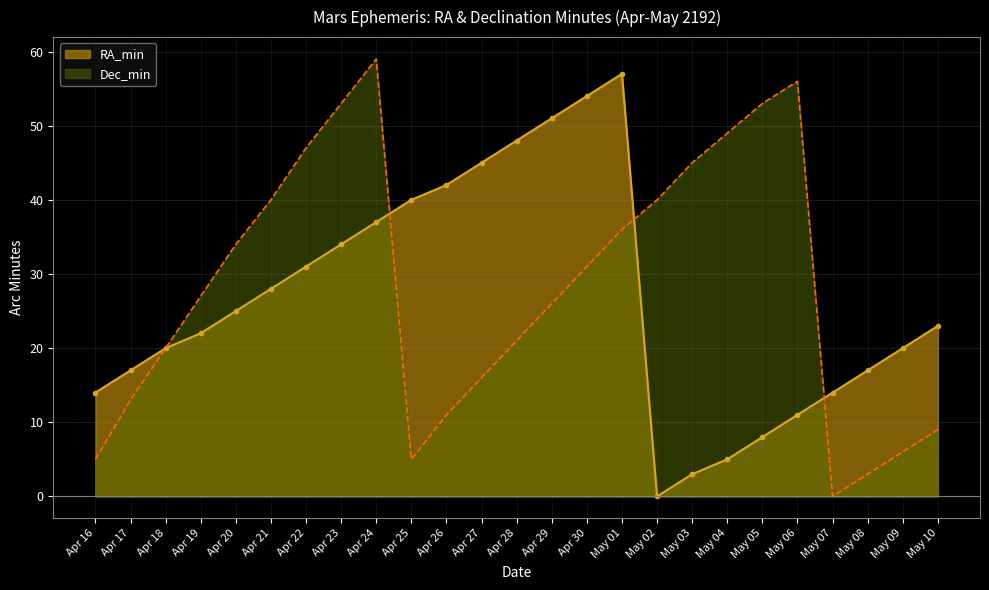

Is it true that Dec_min equals 76 at May 04?

False